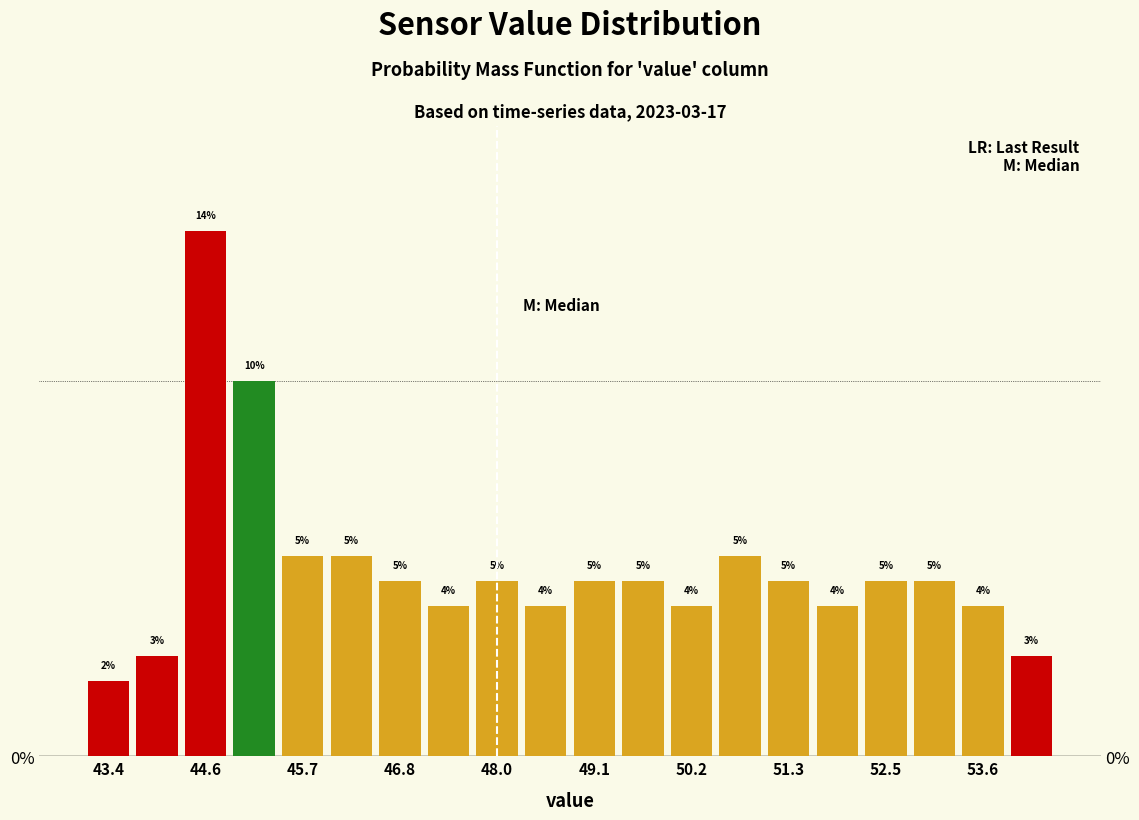

Around what value on the x-axis is the tallest bar? Give the approximate position of its centre, as read against the axis.

44.6